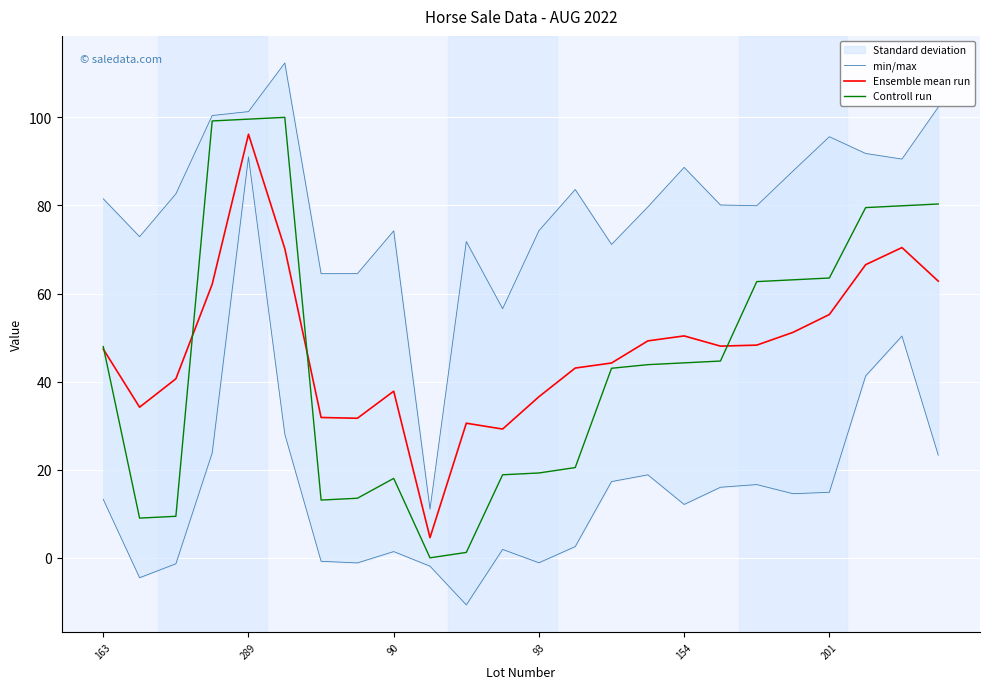

Which category has the highest value in the Ensemble mean run series?

289